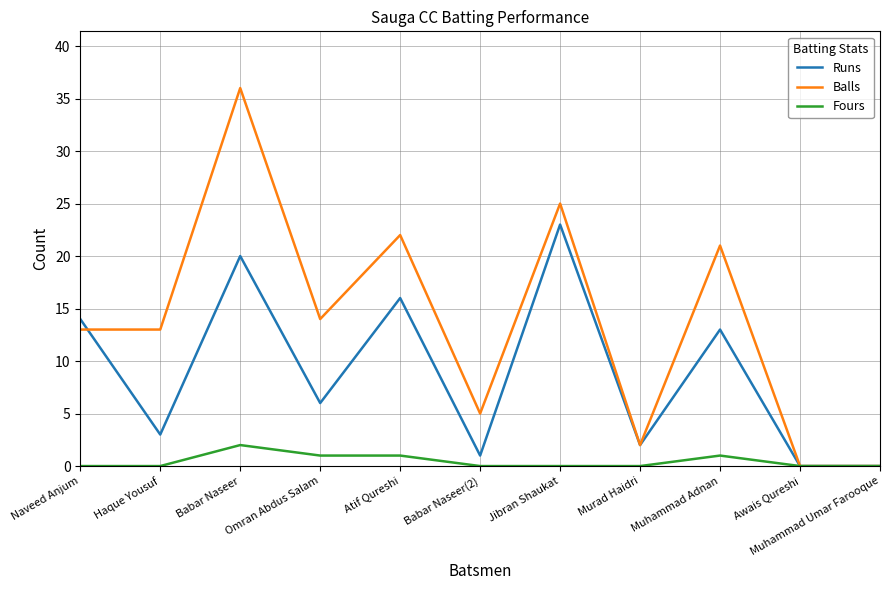

At Jibran Shaukat, list the series in order from largest to smallest.

Balls, Runs, Fours